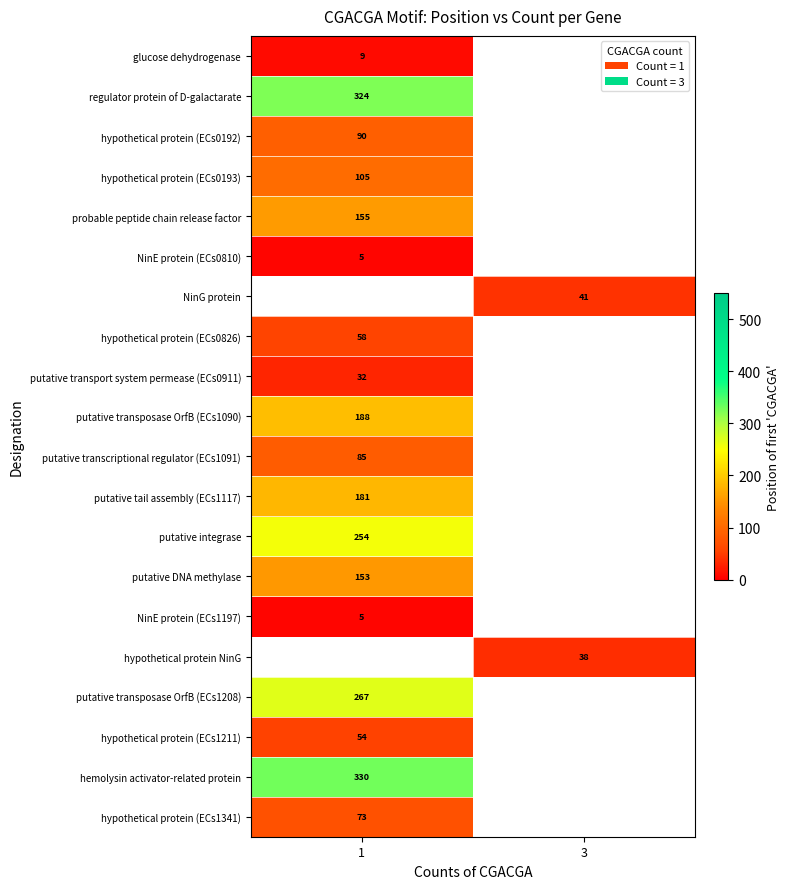

Is the value of NinG protein at 3 greater than the value of putative transport system permease (ECs0911) at 1?

Yes